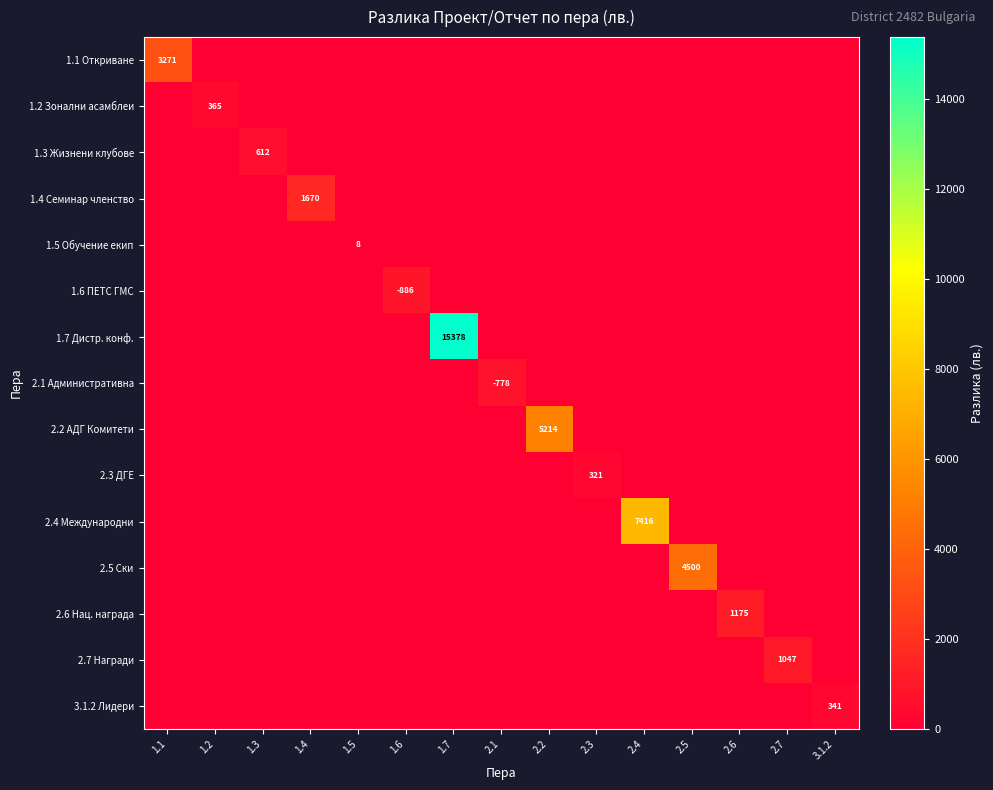

At how many categories does at least one series exceed 1938?

5